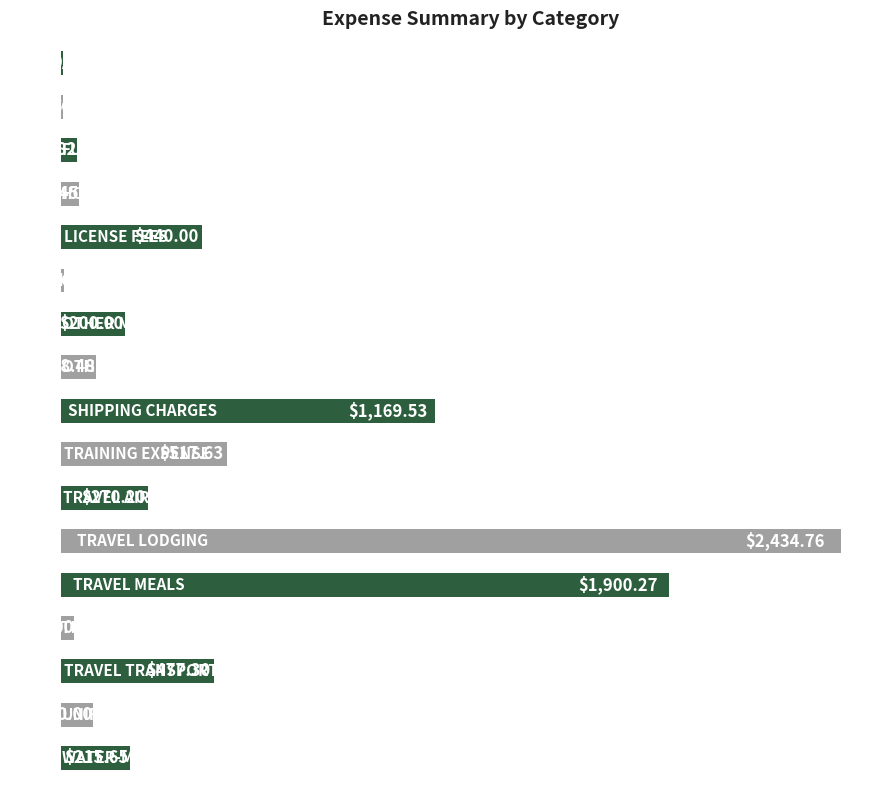

Rank the categories by value from lowest to highest.

0, 1, 5, 13, 2, 3, 15, 7, 6, 16, 10, 4, 14, 9, 8, 12, 11